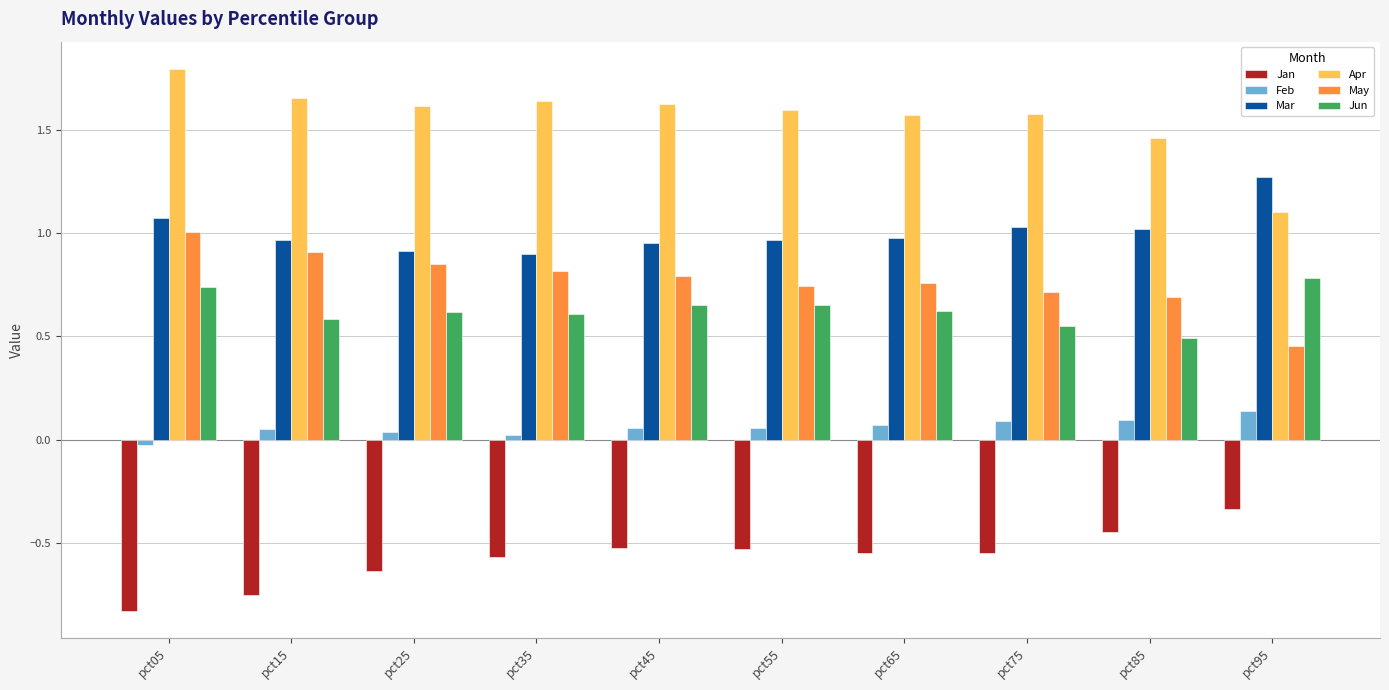

Which series has the largest range (max minus min)?

Apr